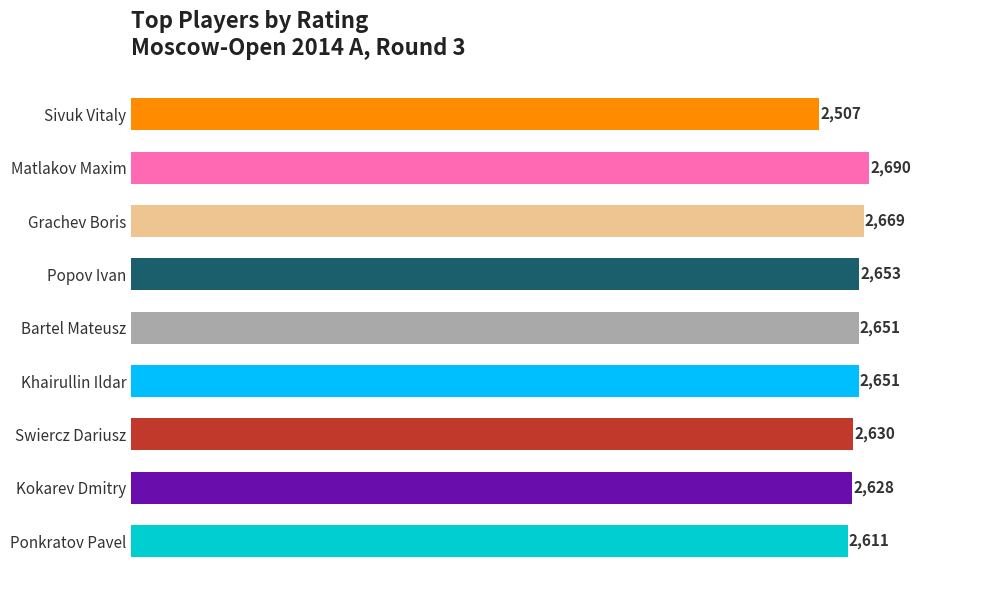

True or false: the data shows 2669 at Grachev Boris.

True